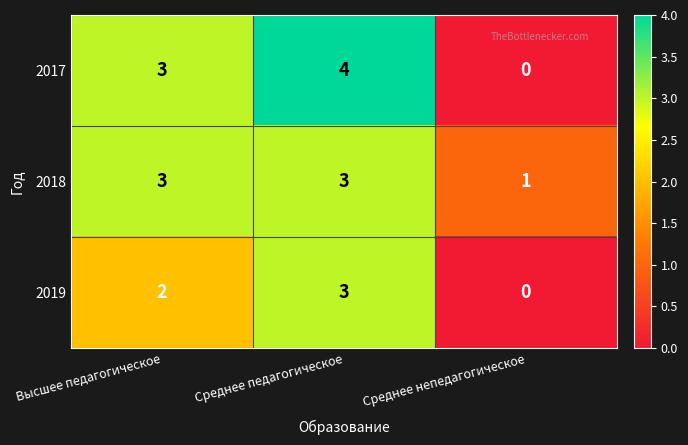

The value of 2017 at Среднее непедагогическое is 2. True or false?

False